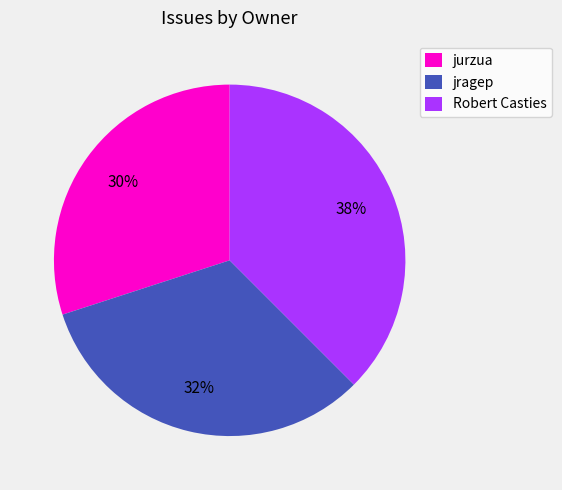

Is it true that Robert Casties is 38% of the pie?

True